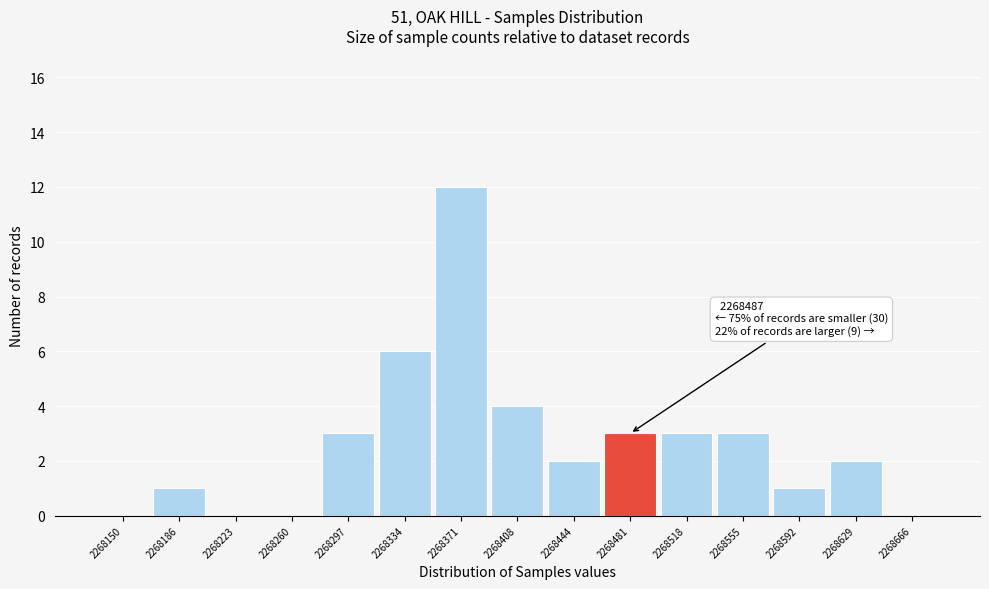

Reading right to left, transcribe all the data shown in this chart.

2268666=0	2268629=2	2268592=1	2268555=3	2268518=3	2268481=3	2268444=2	2268408=4	2268371=12	2268334=6	2268297=3	2268260=0	2268223=0	2268186=1	2268150=0